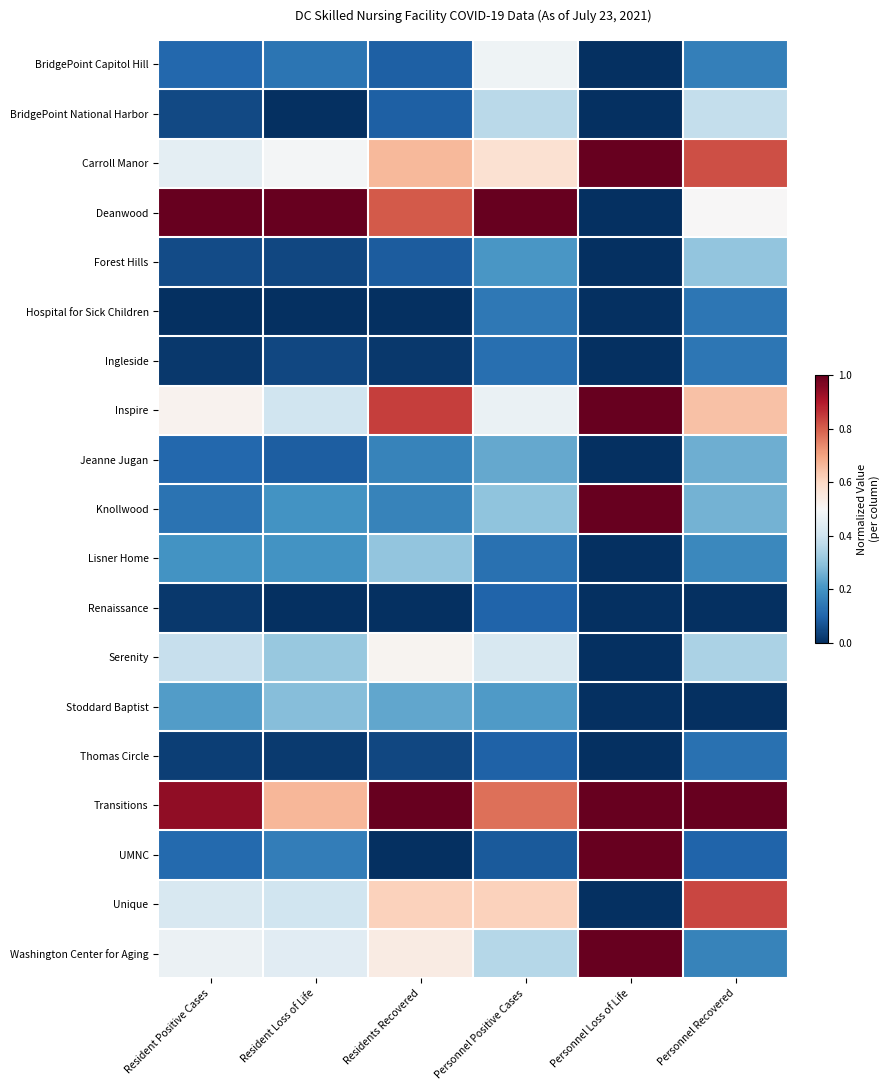

Which has a higher value, Personnel Loss of Life or Personnel Recovered?

Personnel Recovered